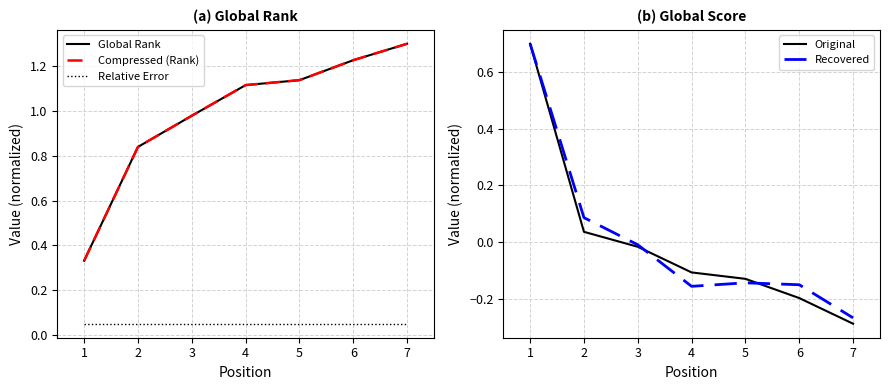

How many lines are shown in the chart?

5